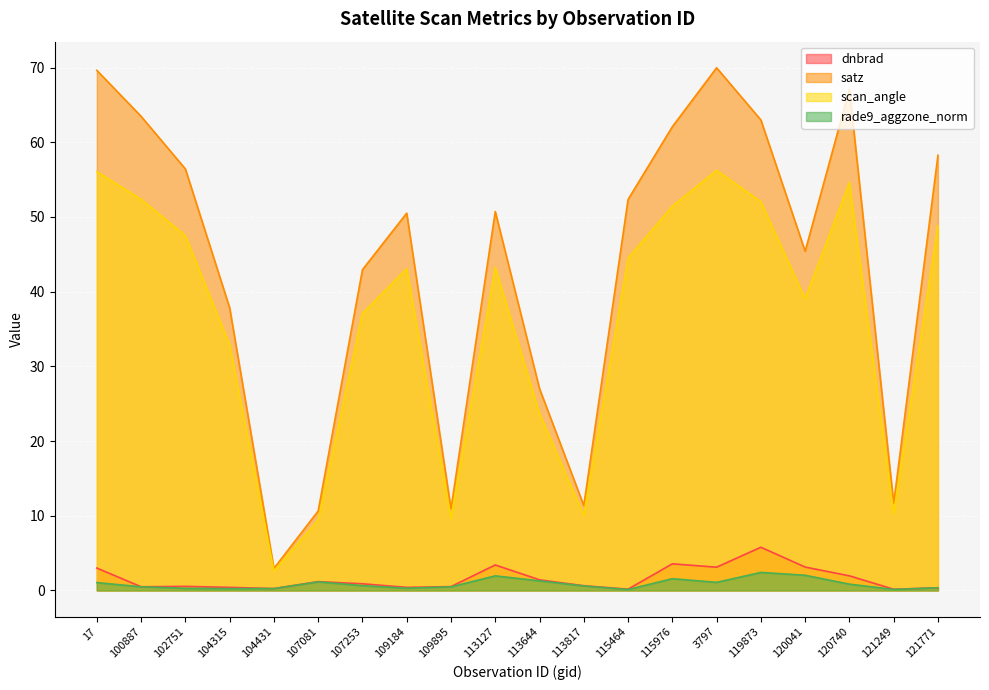

What is the sum of the rade9_aggzone_norm values at 121771 and 121249?

0.5